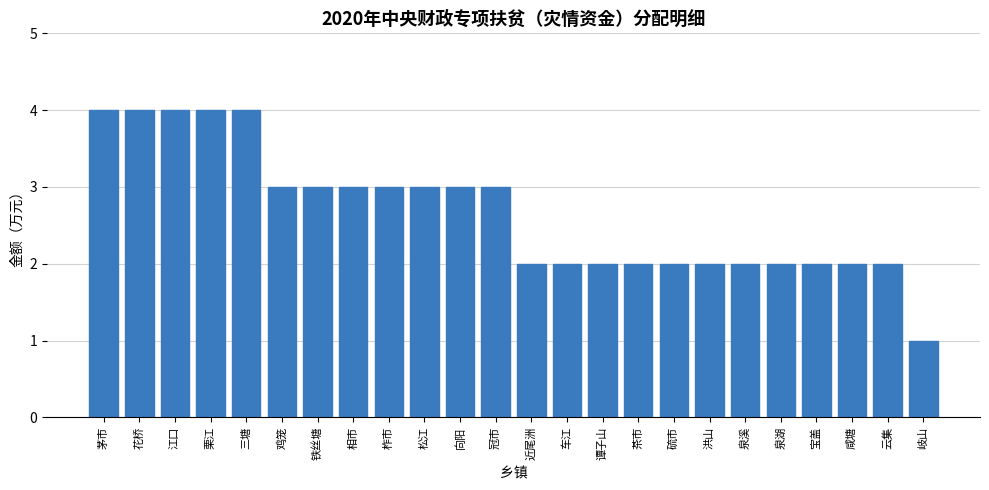

Between 云集 and 鸡笼, which is larger?

鸡笼